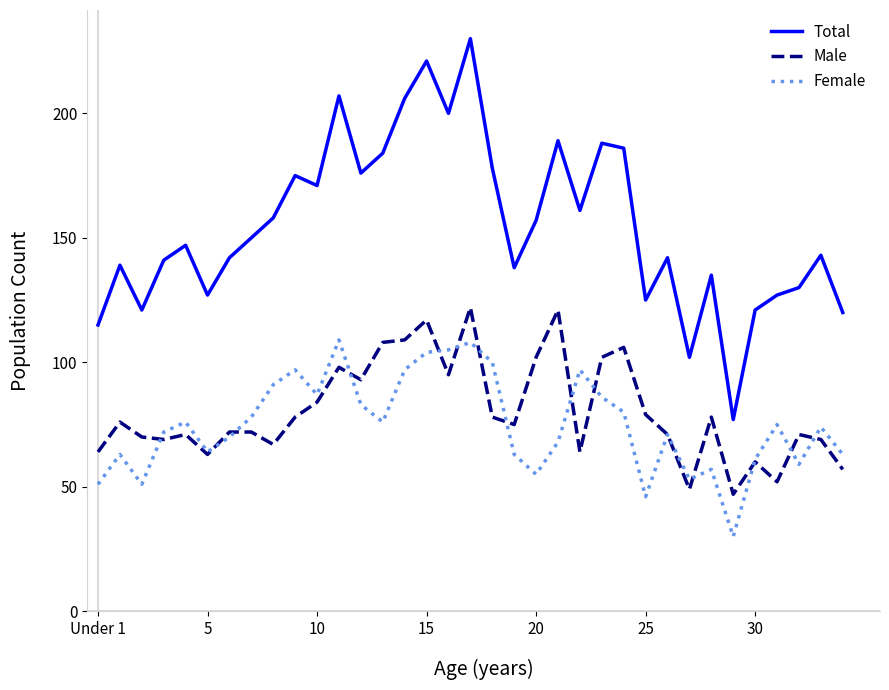

What is the greatest value displayed?

230